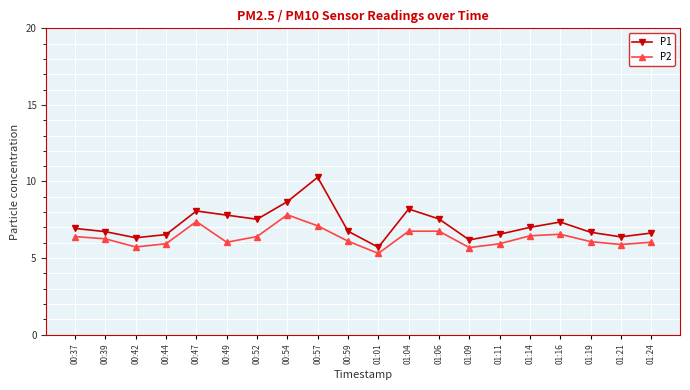

The P2 series shows 2.5 at 01:19. True or false?

False